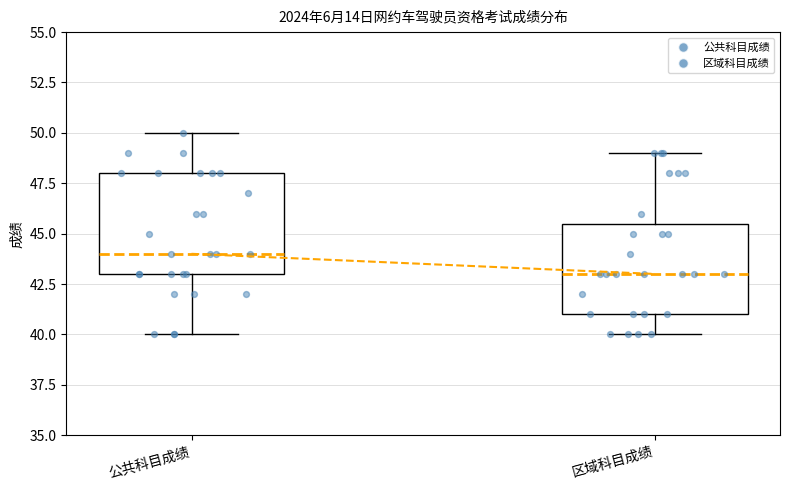

Reading left to right, transcribe this box plot: for each box, give where its median line is, the range the box spans, and where its two whiskers end, as read against the y-axis. The values are not printed on the chart, so give them approximately, as read against the axis.

公共科目成绩: median 44.0, box 43.0 to 48.0, whiskers 40.0 to 50.0
区域科目成绩: median 43.0, box 41.0 to 45.5, whiskers 40.0 to 49.0